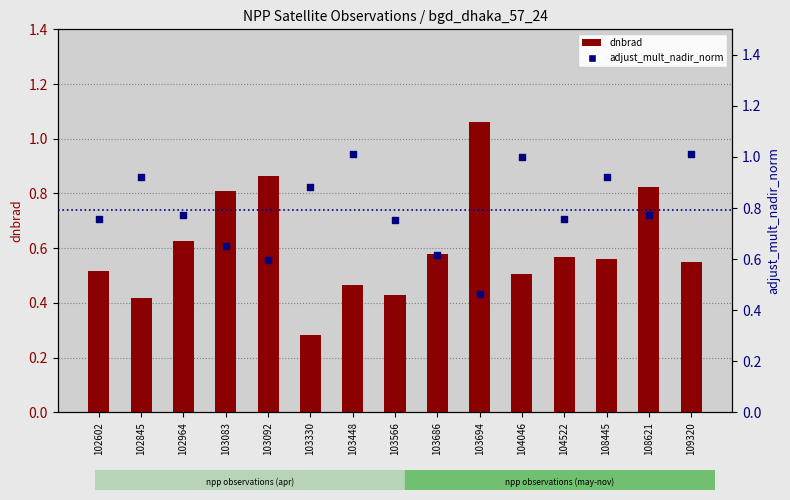

Which series has the largest Y range (max minus min)?

dnbrad